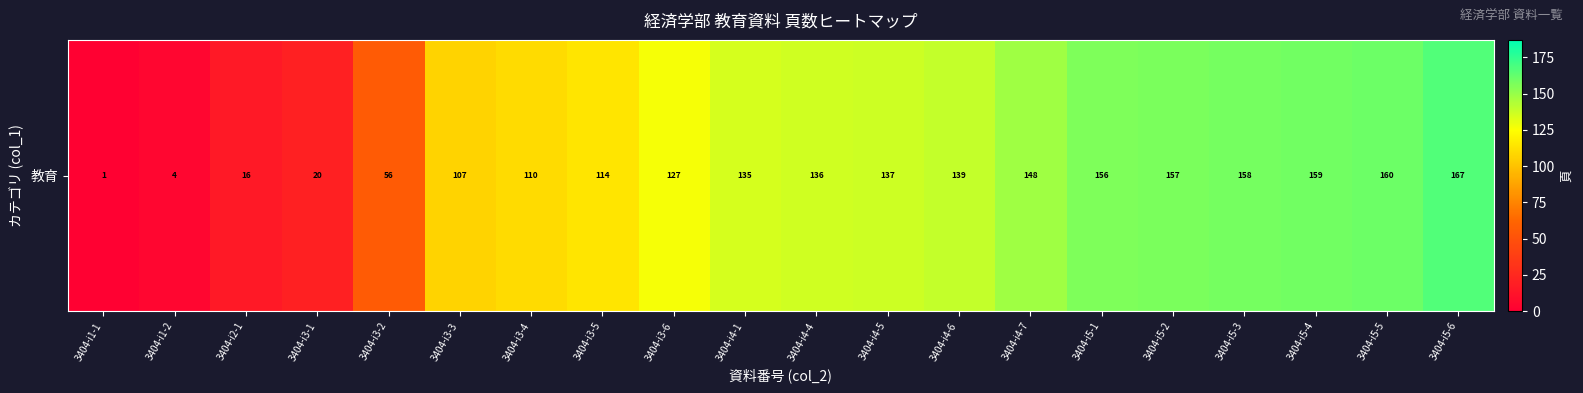

The value at 3404-i5-2 is 157. True or false?

True